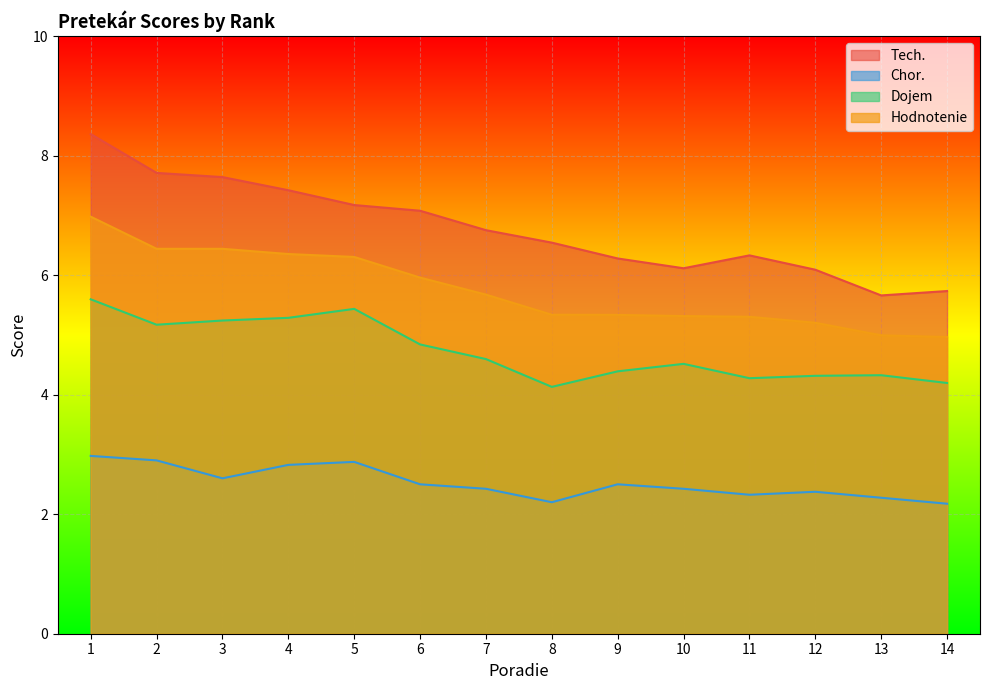

True or false: Tech. and Dojem cross at least once.

False